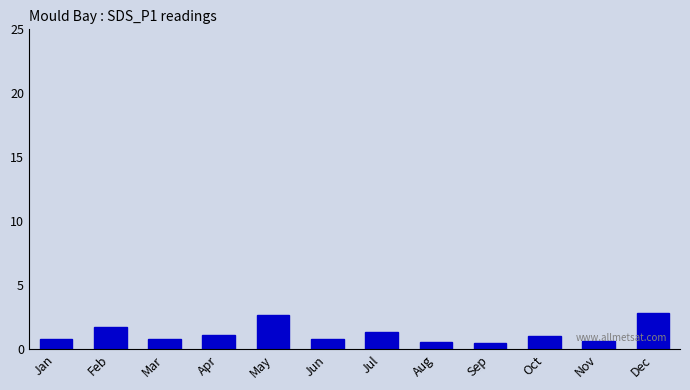

What is the smallest value displayed?

0.5